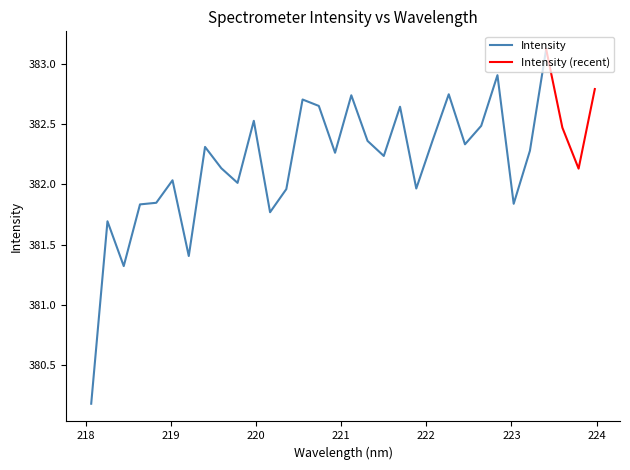

Reading left to right, transcribe all the data shown in this chart.

380.2	381.7	381.3	381.8	381.8	382.0	381.4	382.3	382.1	382.0	382.5	381.8	382.0	382.7	382.7	382.3	382.7	382.4	382.2	382.6	382.0	382.4	382.7	382.3	382.5	382.9	381.8	382.3	383.1	382.5	382.1	382.8